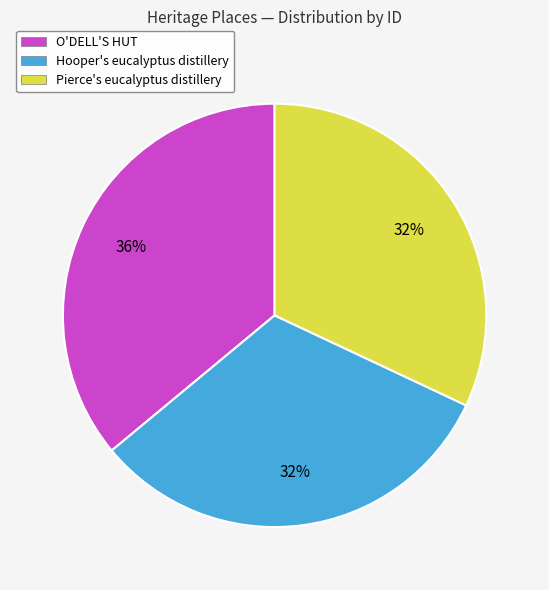

Combined, do Pierce's eucalyptus distillery and Hooper's eucalyptus distillery account for over 50%?

Yes